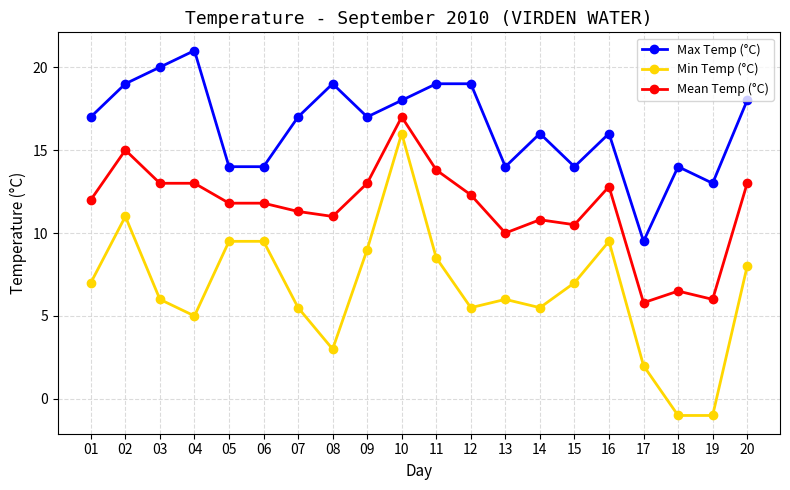

What is the highest value of the Mean Temp (°C) series?

17.0